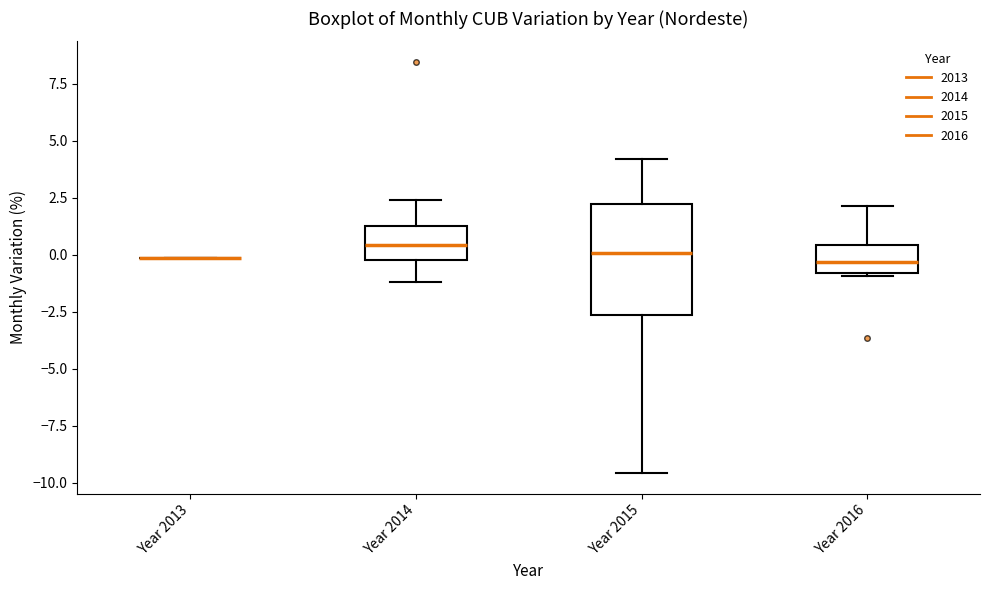

Comparing the boxes themselves (not the whiskers), which one is the tallest?

Year 2015